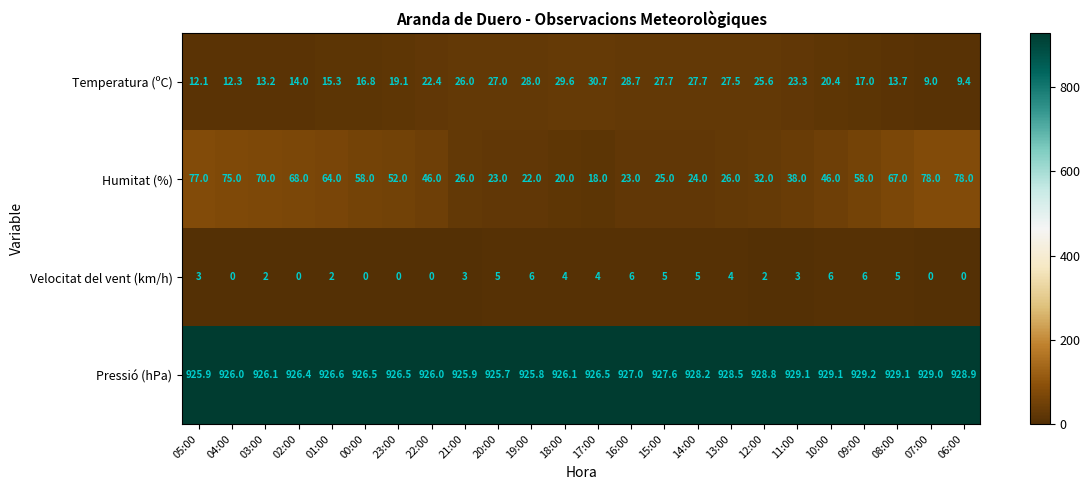

What is the difference between the maximum and minimum values in the Pressió (hPa) series?

3.5